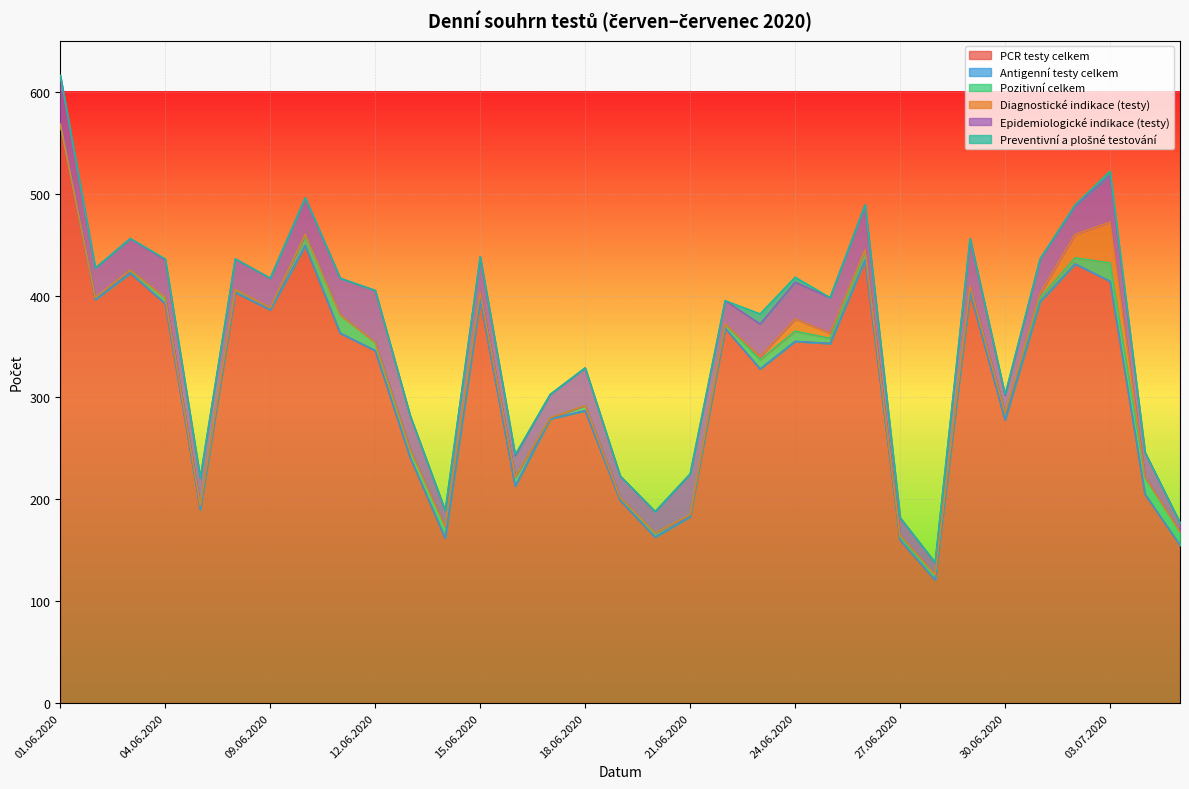

Which series has the largest range (max minus min)?

PCR testy celkem